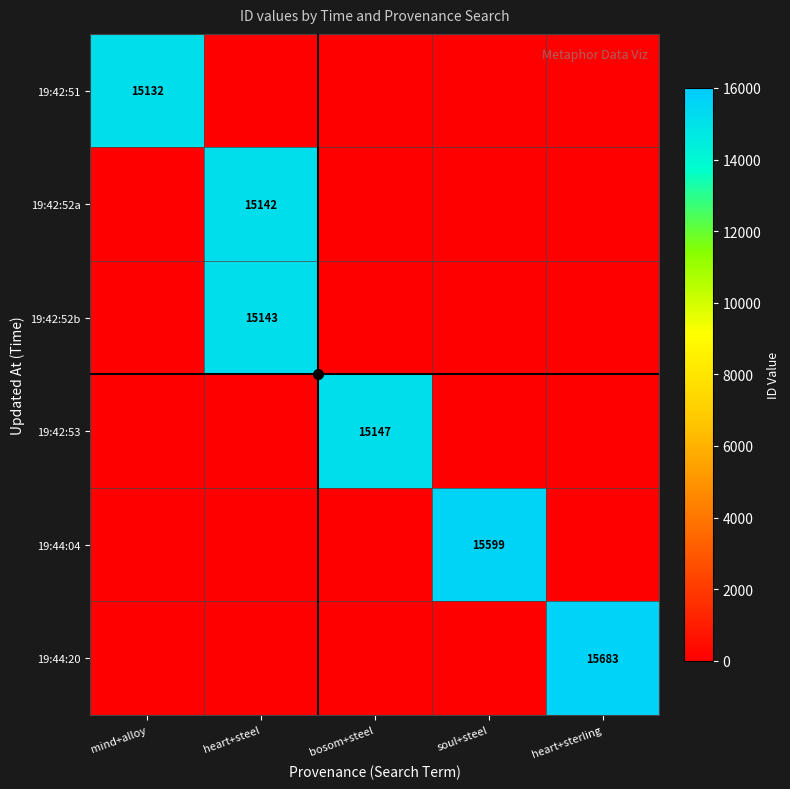

What is the difference between the 19:44:20 values at mind+alloy and heart+sterling?

15683